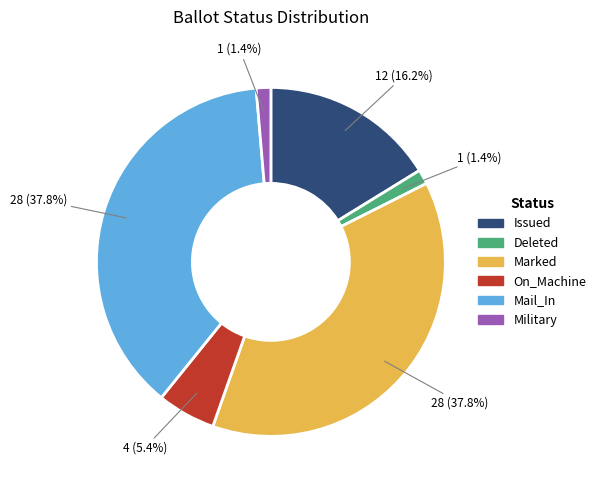

What percentage is the Mail_In slice, to the nearest percent?

38%